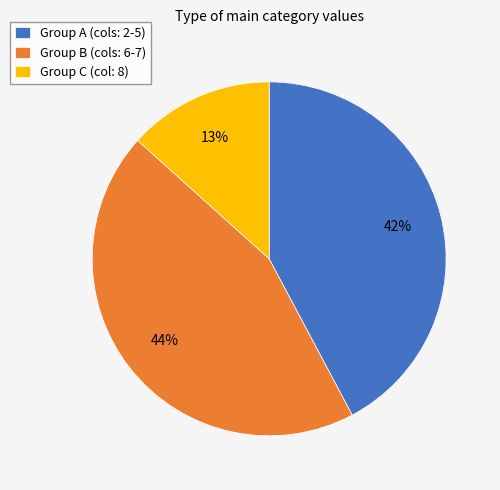

Do Group C (col: 8) and Group B (cols: 6-7) together represent more than half of the pie?

Yes